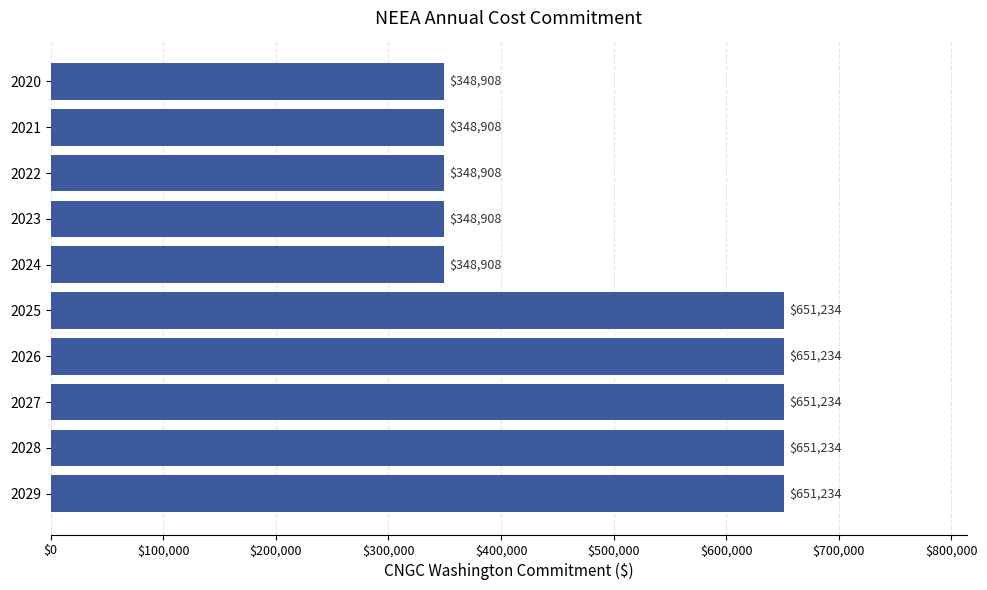

What is the value of the 4th bar from the top?

348908